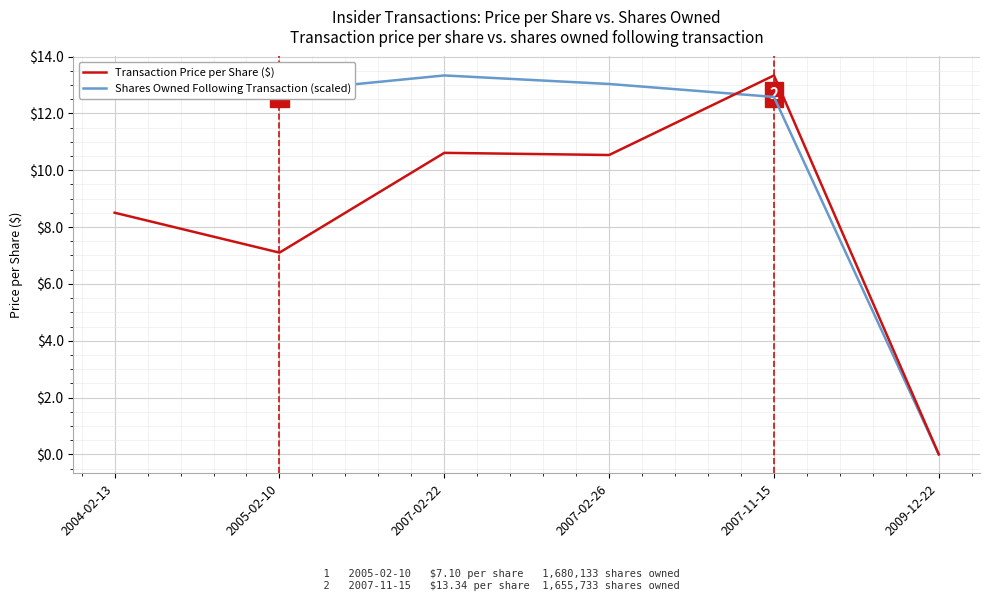

Reading right to left, transcribe all the data shown in this chart.

Transaction Price per Share ($): 0.0	13.3	10.5	10.6	7.1	8.5
Shares Owned Following Transaction (scaled): 0.0	12.6	13.0	13.3	12.8	13.1